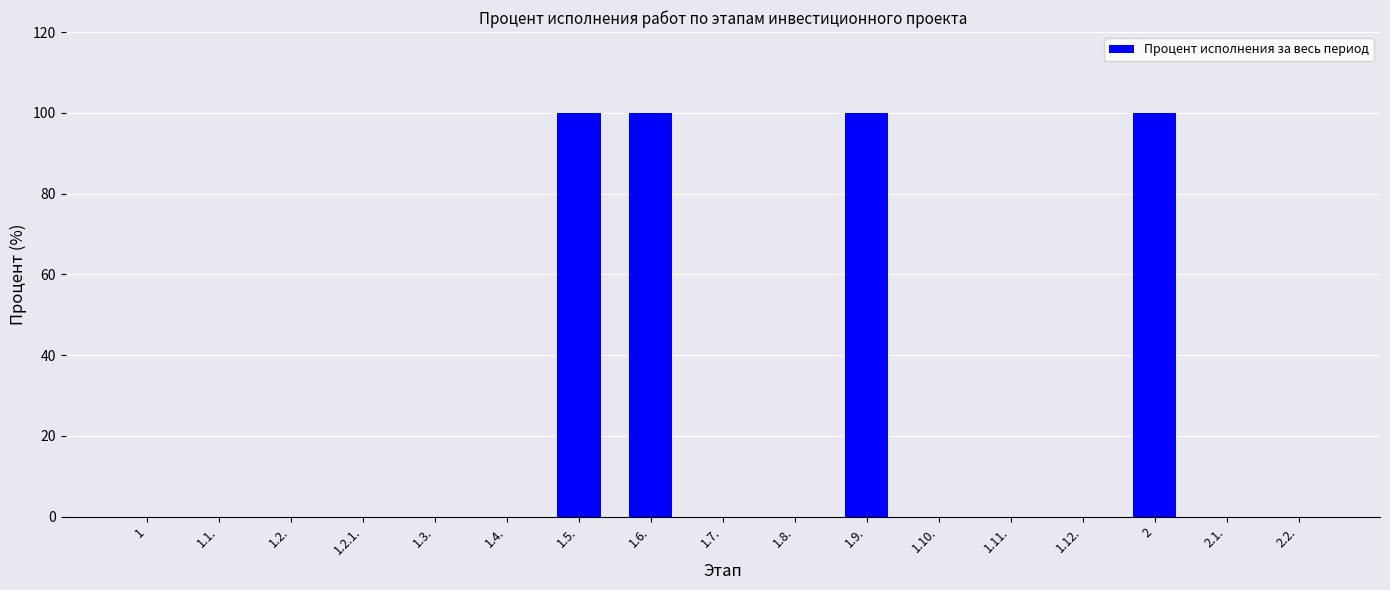

Is it true that the value at 1.5. is 64?

False